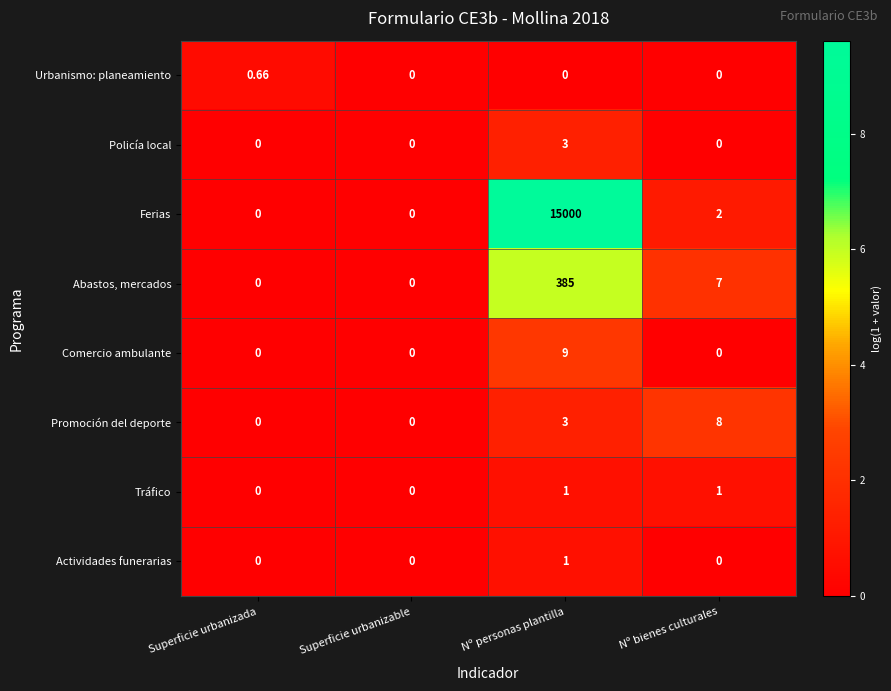

How many values in Comercio ambulante are above zero?

1